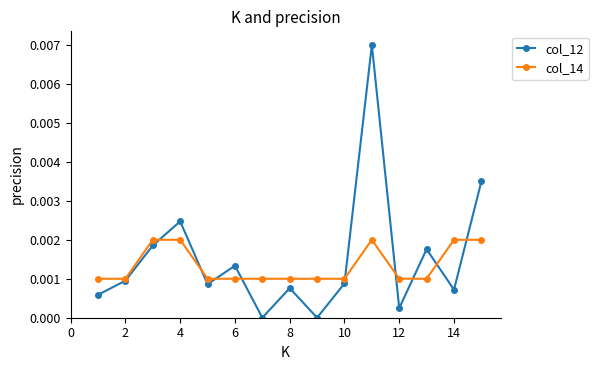

Rank the series by their maximum value, from lowest to highest.

col_14, col_12